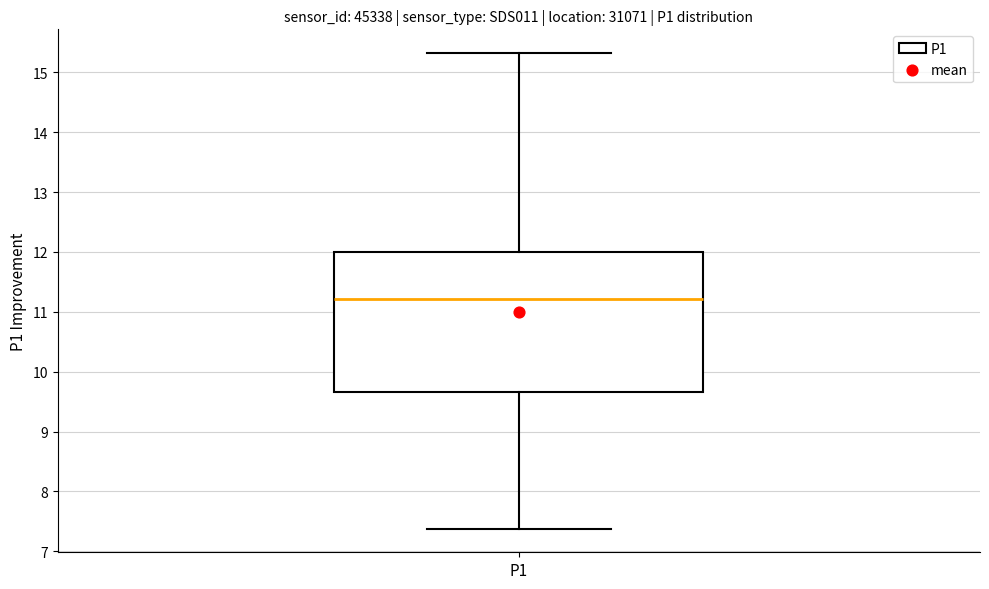

Read this box plot against the y-axis: the position of the median line, the range covered by the box, and the ends of both whiskers. The values are not printed on the chart, so give them approximately, as read against the axis.

median 11.2, box 9.7 to 12.0, whiskers 7.4 to 15.3